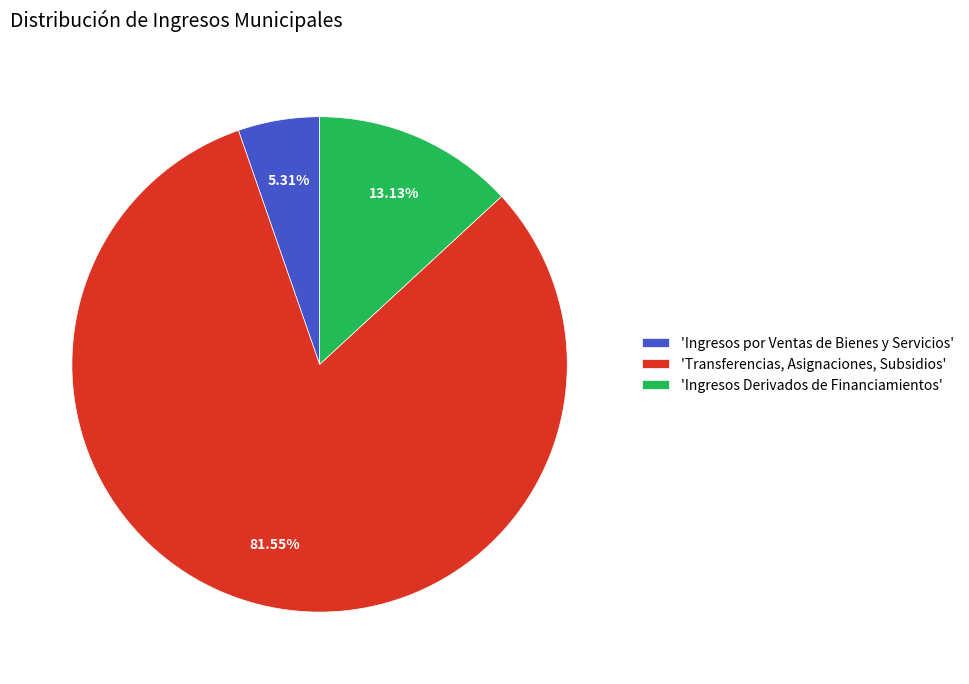

Which slice is the smallest?

'Ingresos por Ventas de Bienes y Servicios'